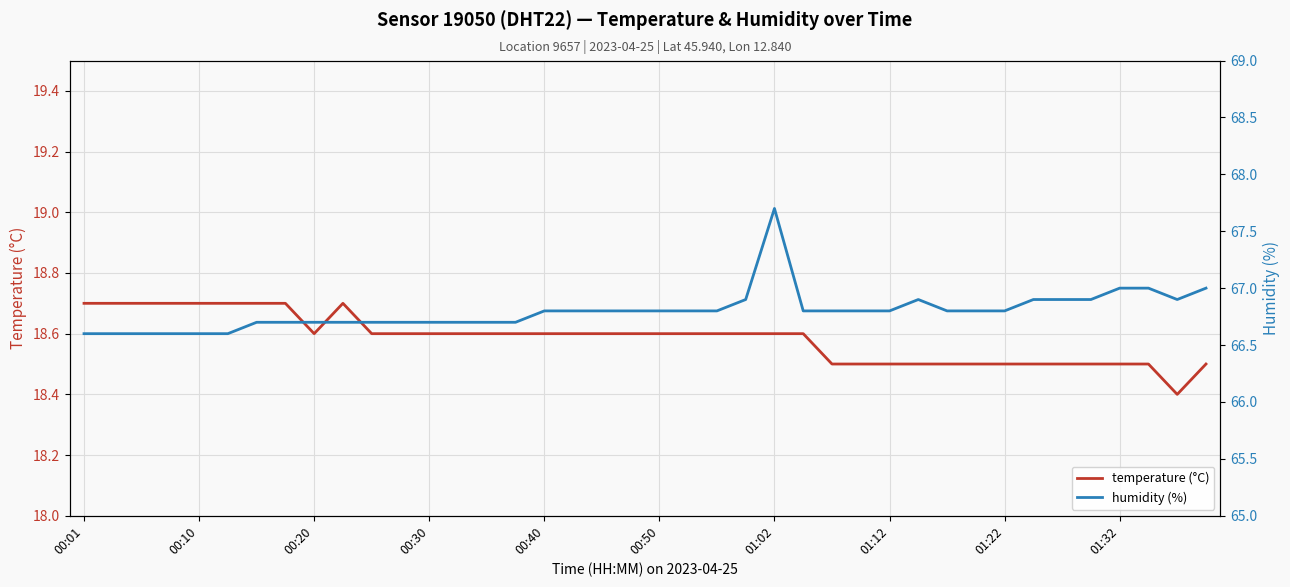

Which series has the largest total across all categories?

humidity (%)